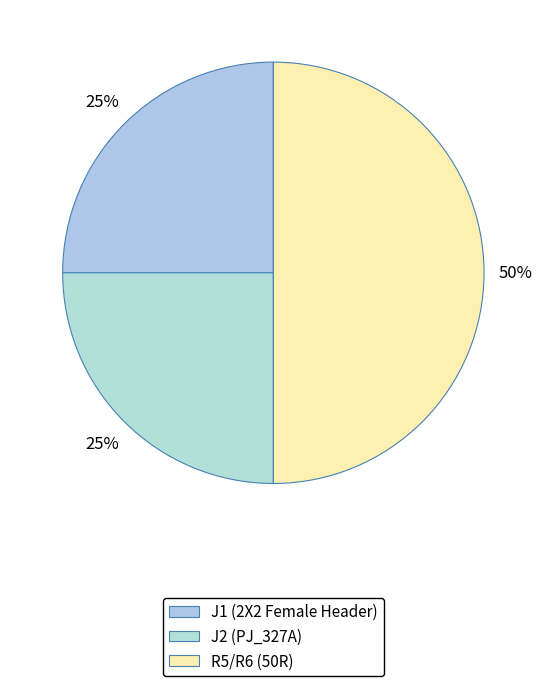

To the nearest percent, what is the difference between the largest and smallest slice percentages?

25%